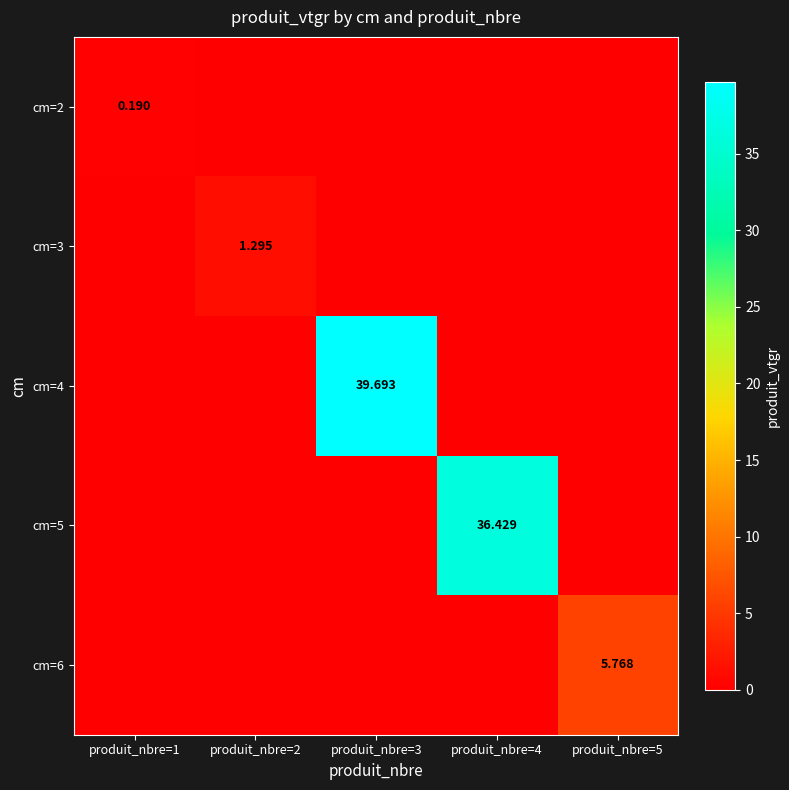

What is the spread (max minus min) of values at produit_nbre=4?

36.4